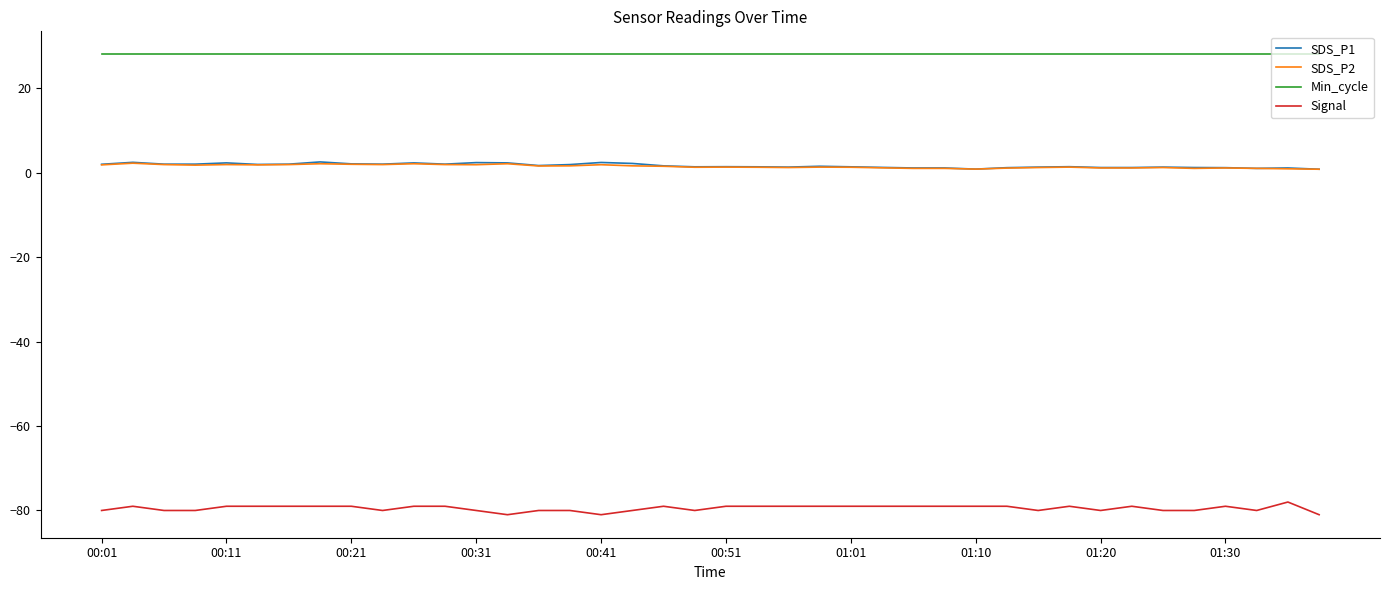

What is the highest value of the Min_cycle series?

28.0